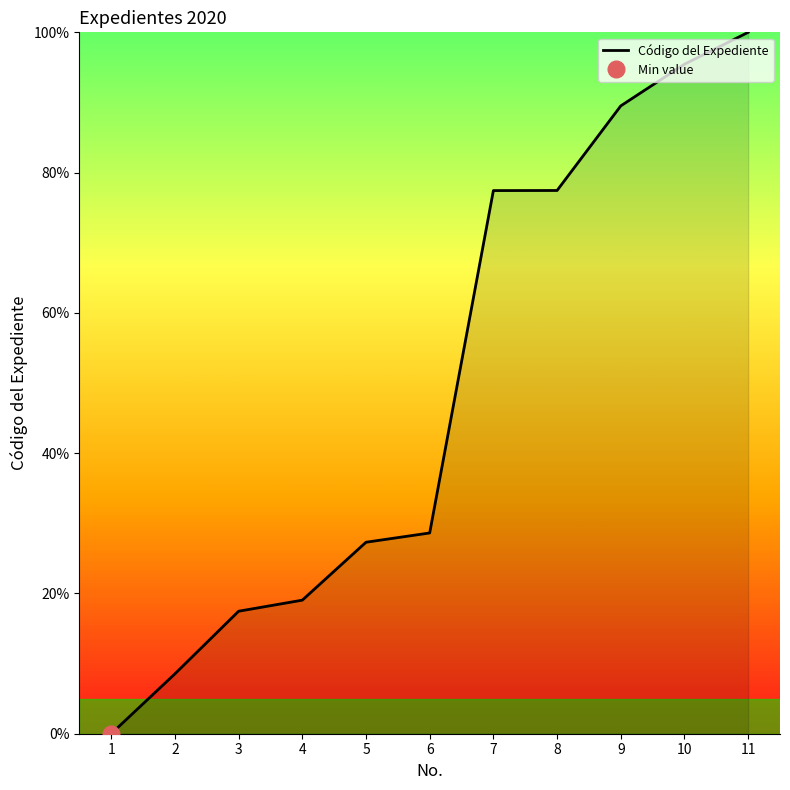

Reading left to right, transcribe all the data shown in this chart.

1=0.0	2=8.5	3=17.5	4=19.0	5=27.3	6=28.6	7=77.4	8=77.5	9=89.5	10=95.5	11=100.0